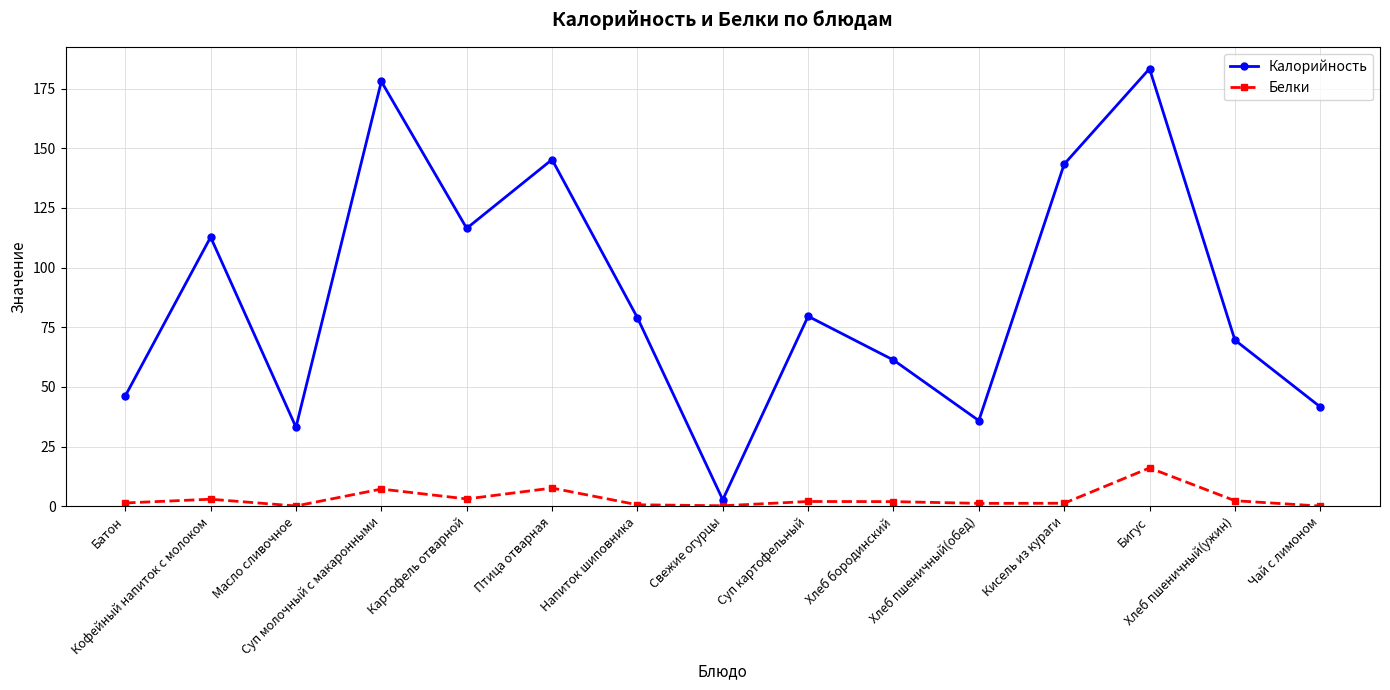

Which series has the largest total across all categories?

Калорийность